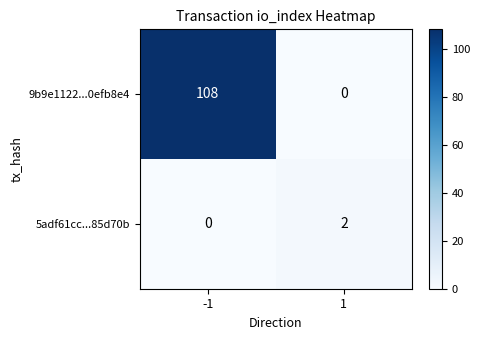

The 5adf61cc...85d70b series shows 3 at 1. True or false?

False